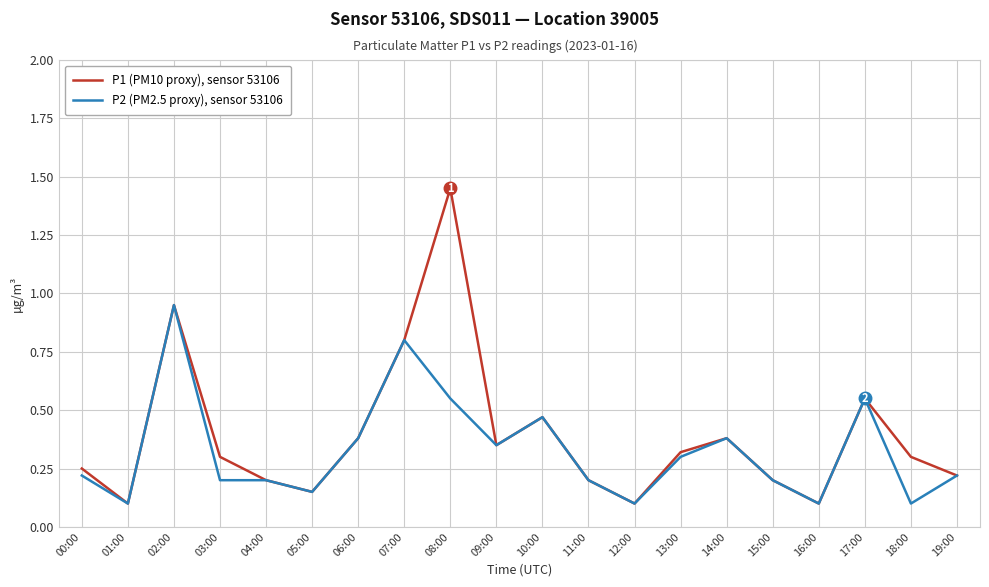

At which category is the sum across all series the highest?

08:00